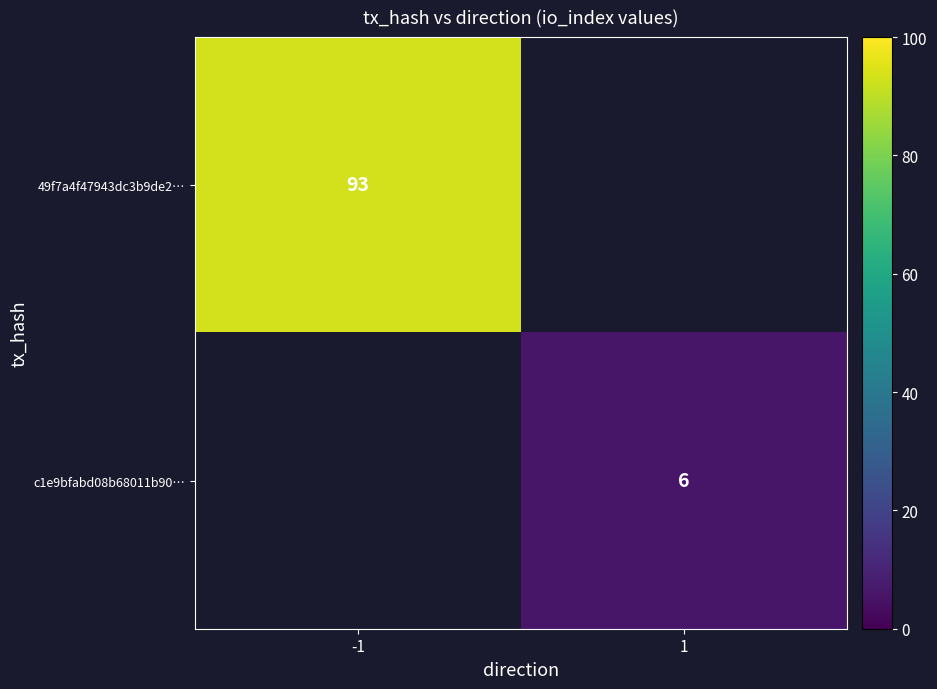

How many data points does each series have?

2